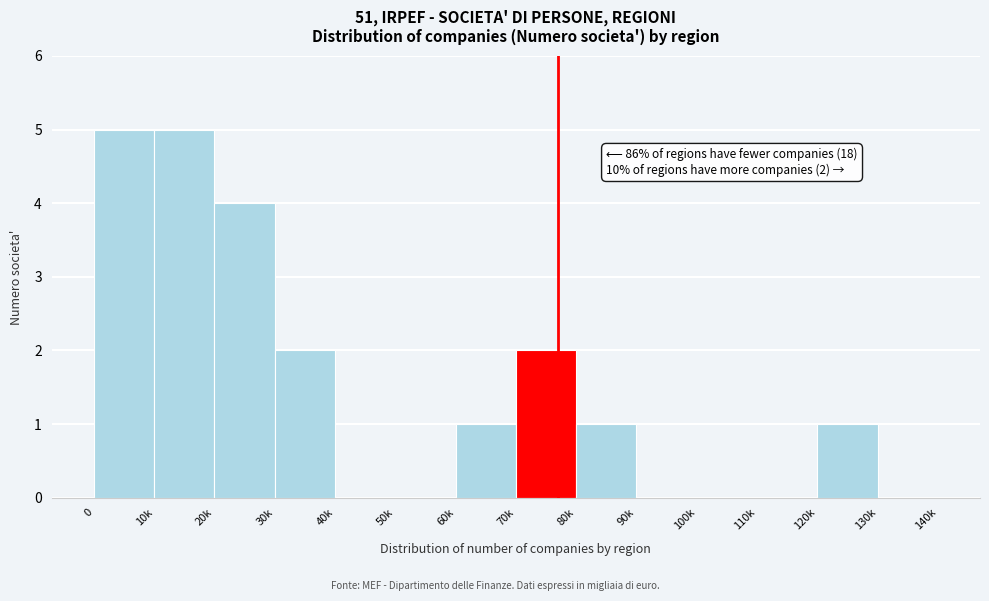

Reading left to right, list all the values displayed in this chart.

0=5	10k=5	20k=4	30k=2	40k=0	50k=0	60k=1	70k=2	80k=1	90k=0	100k=0	110k=0	120k=1	130k=0